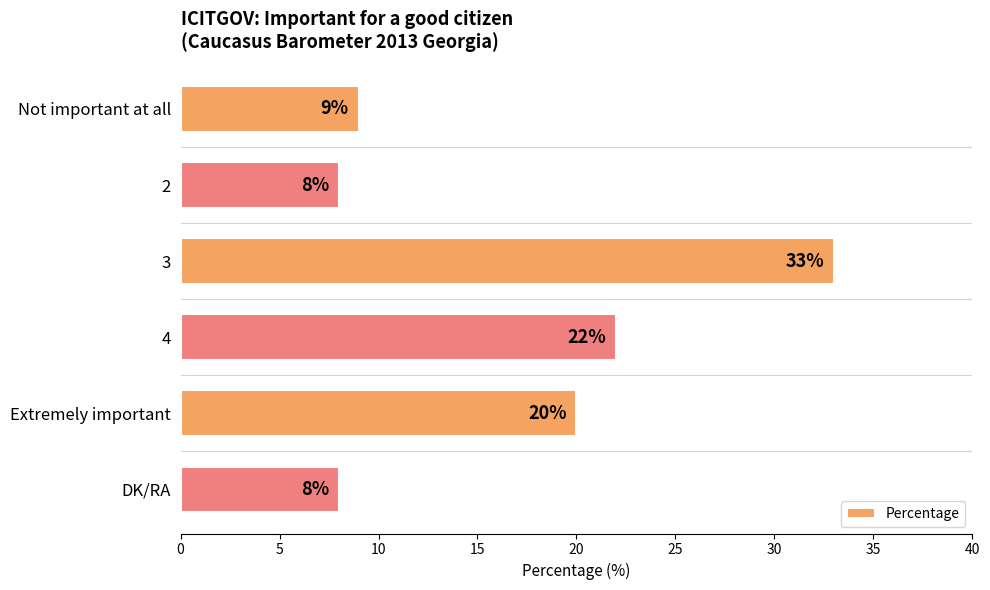

What is the ratio of the value at DK/RA to the value at Extremely important?

0.4